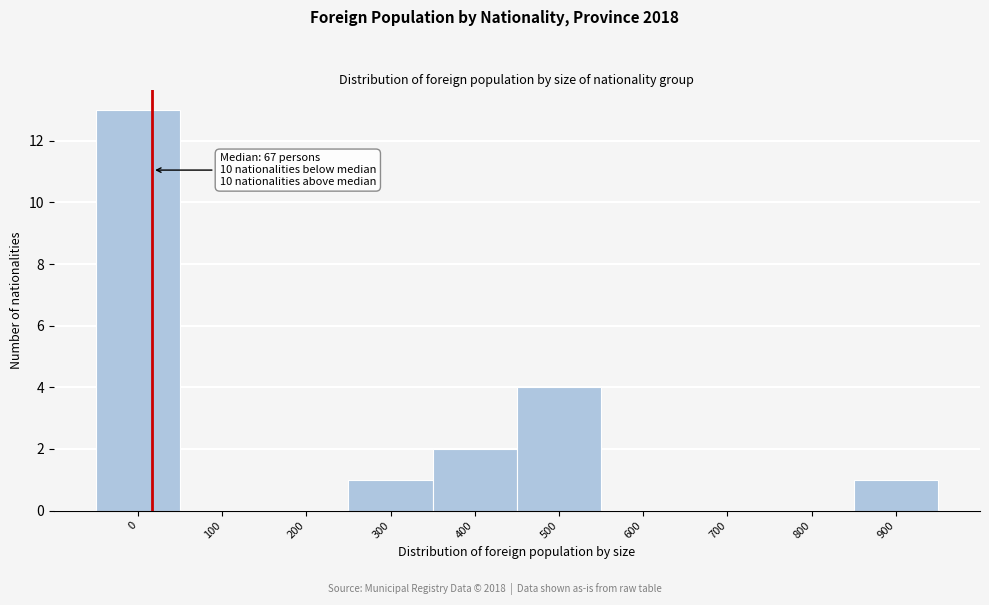

Reading left to right, extract all data points from this chart.

0=13	100=0	200=0	300=1	400=2	500=4	600=0	700=0	800=0	900=1